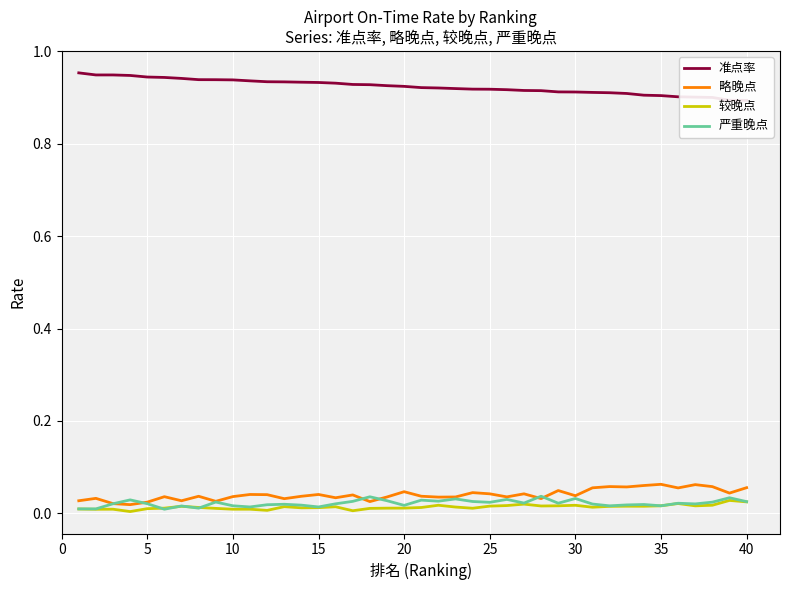

True or false: 略晚点 has more than 1 points higher than both neighbors.

True